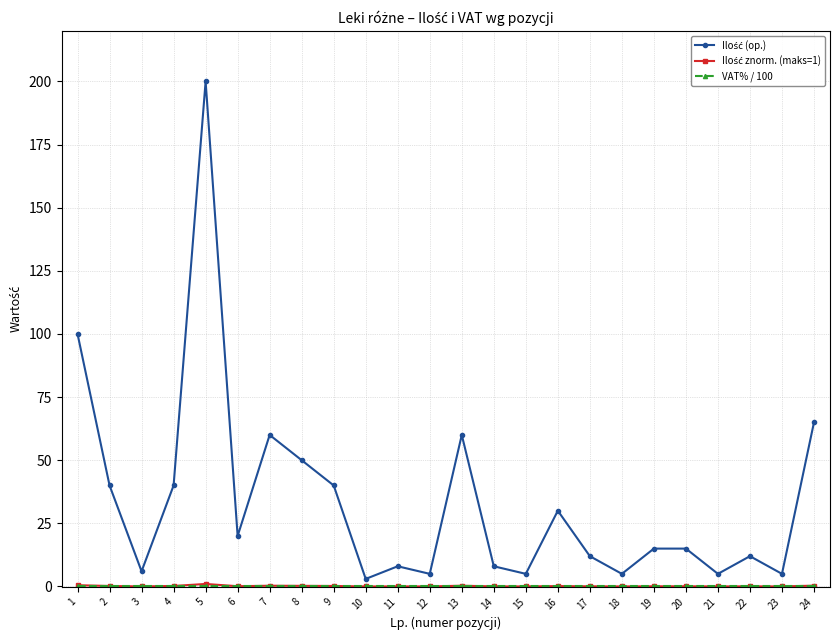

How many interior local peaks does the Ilość (op.) series have?

6